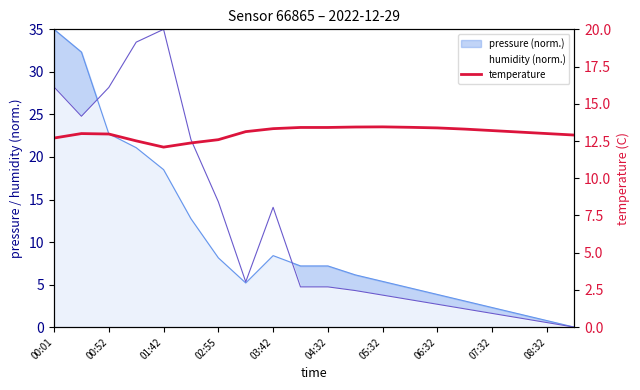

How many values are below 13?

7